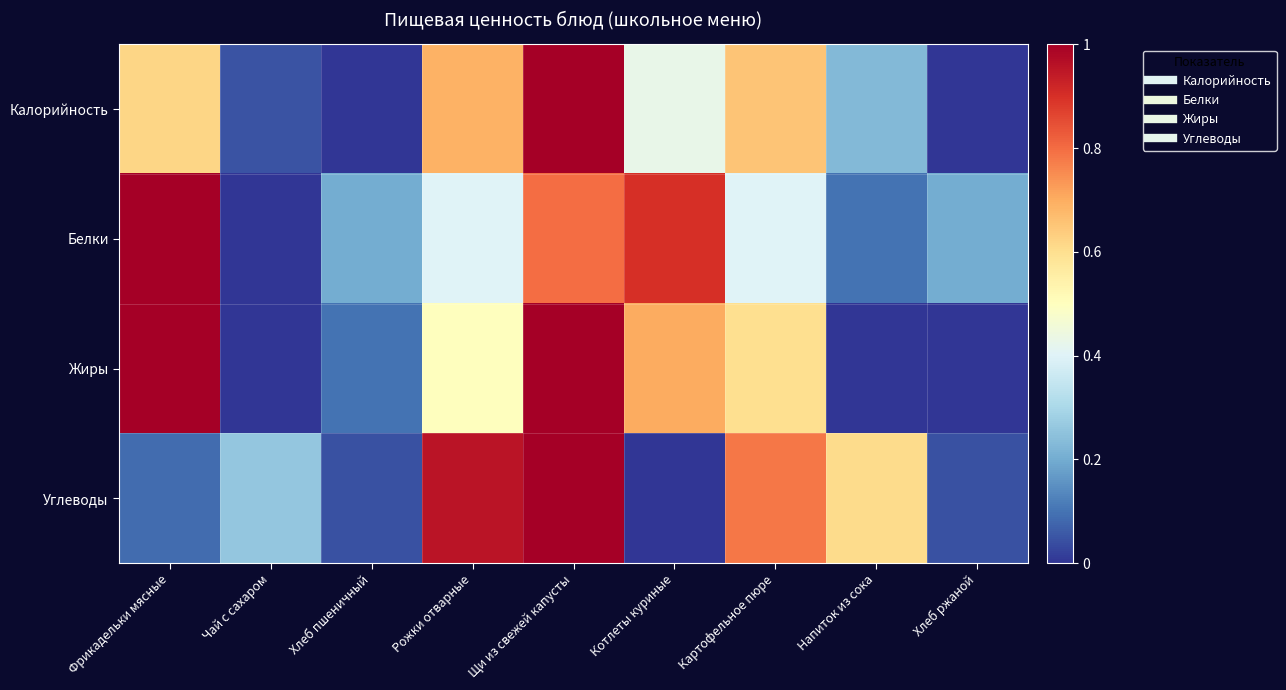

List the series in order of their overall mean, lowest first.

Калорийность, Углеводы, Жиры, Белки